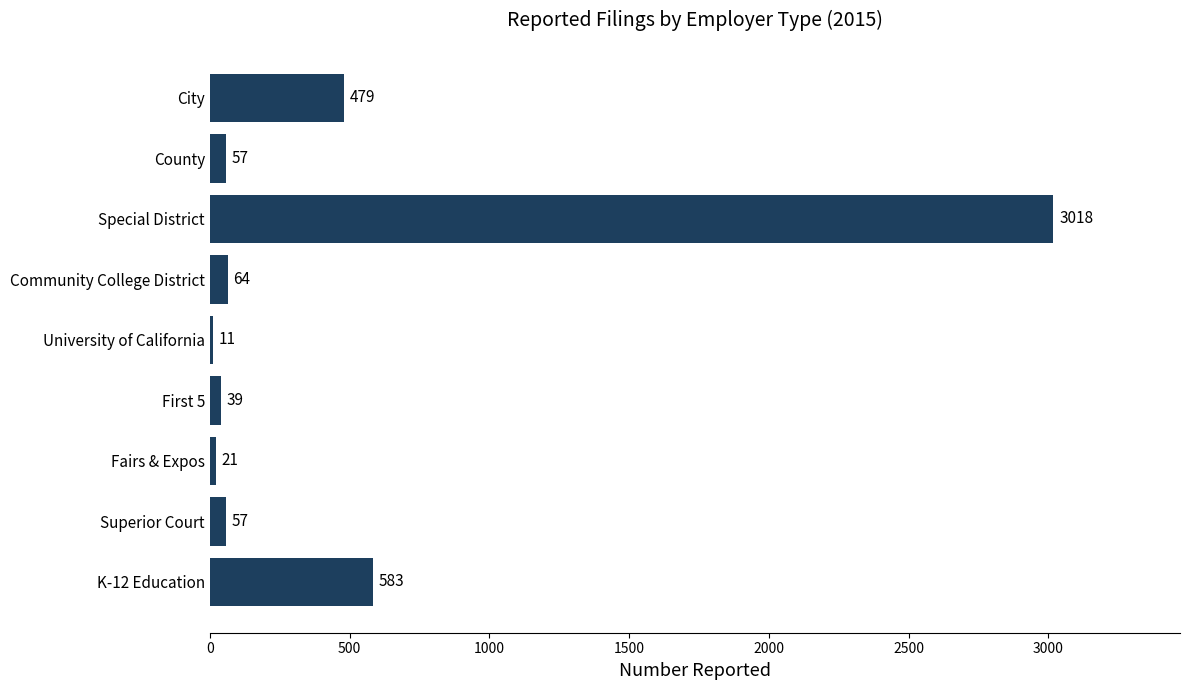

Reading bottom to top, list all the values displayed in this chart.

K-12 Education=583	Superior Court=57	Fairs & Expos=21	First 5=39	University of California=11	Community College District=64	Special District=3018	County=57	City=479